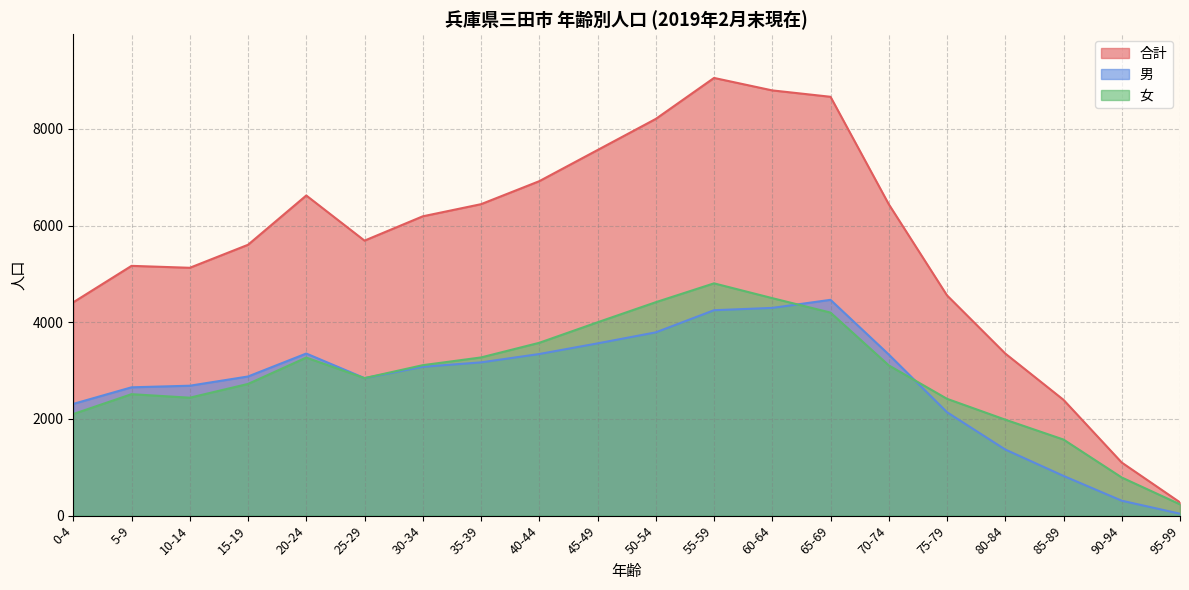

What is the value of the 男 point at the 7th from the left?

3080